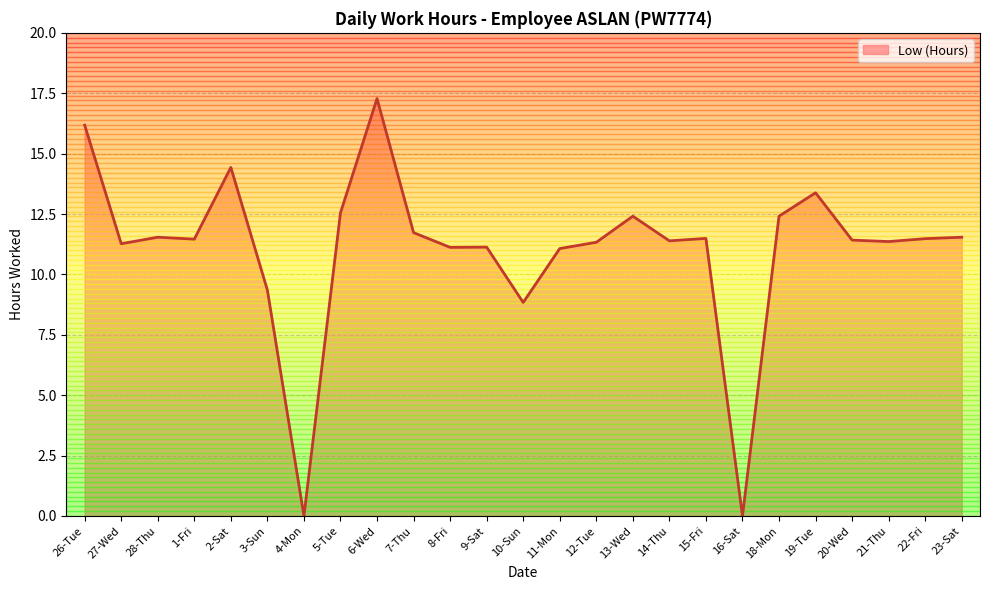

Is it true that the value at 8-Fri is 3.3?

False